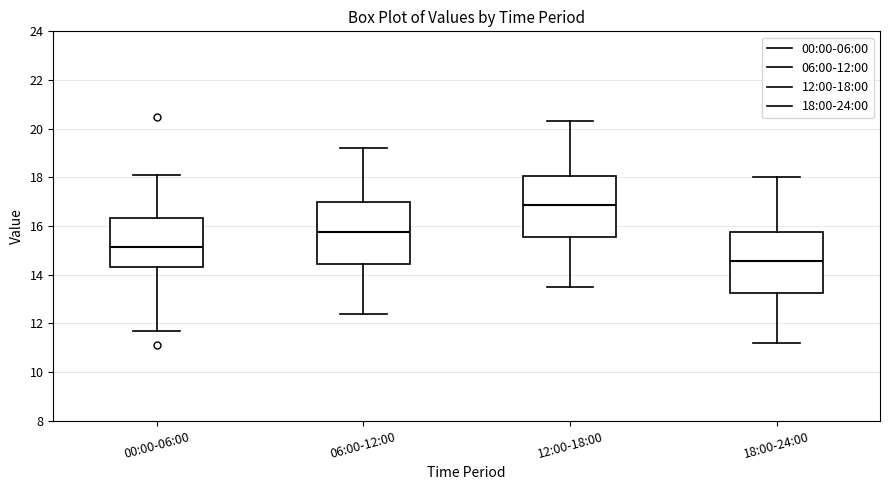

Where is the upper edge of the box for 00:00-06:00 on the y-axis? The values are not printed on the chart, so give them approximately, as read against the axis.

16.4